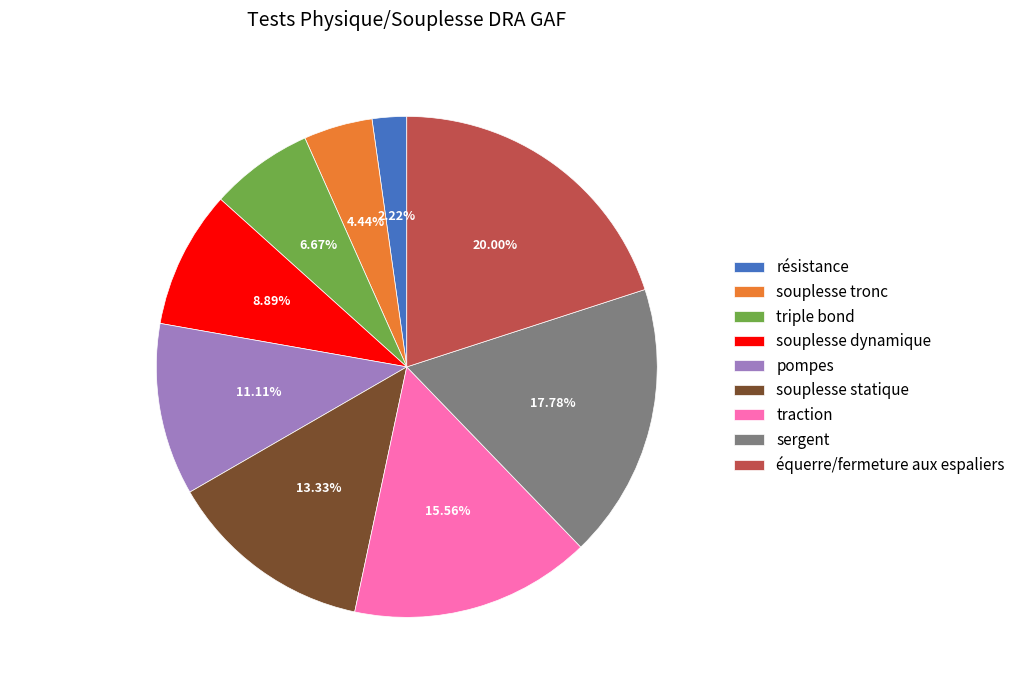

Rank the categories by value from highest to lowest.

équerre/fermeture aux espaliers, sergent, traction, souplesse statique, pompes, souplesse dynamique, triple bond, souplesse tronc, résistance